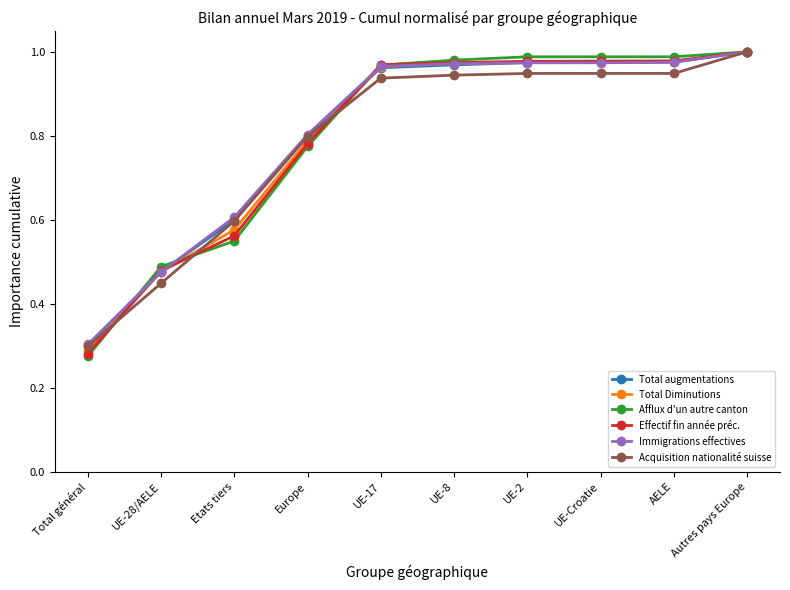

What is the label of the 5th point from the right?

UE-8